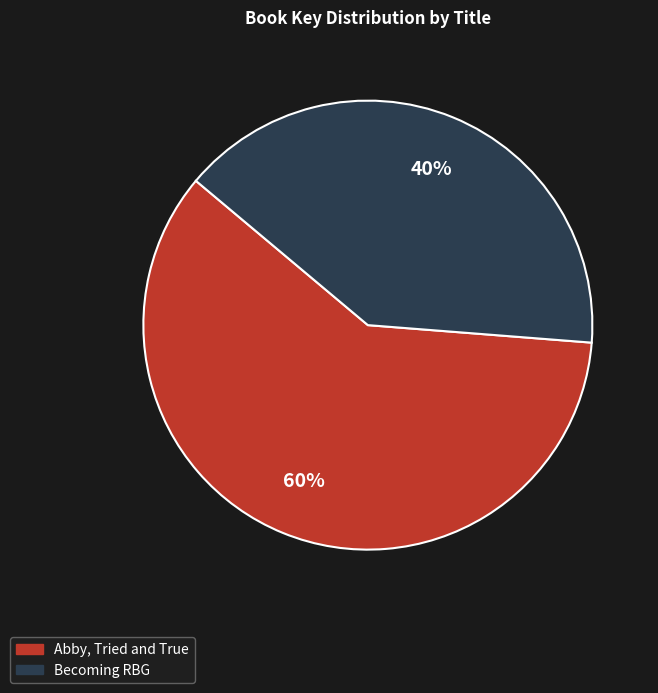

True or false: Abby, Tried and True accounts for 60% of the total.

True